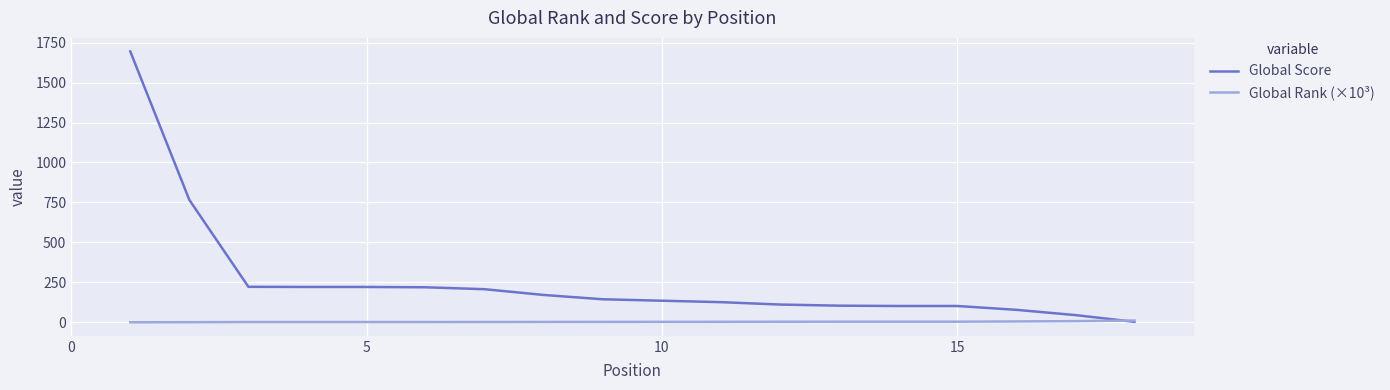

Which series has the widest spread of values?

Global Score